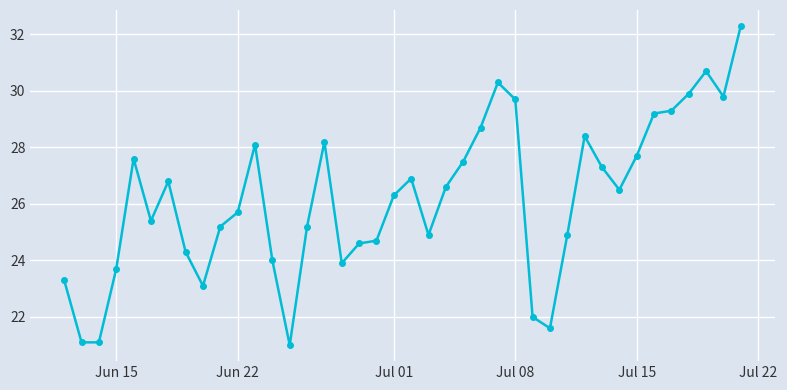

How many categories are shown in the chart?

40